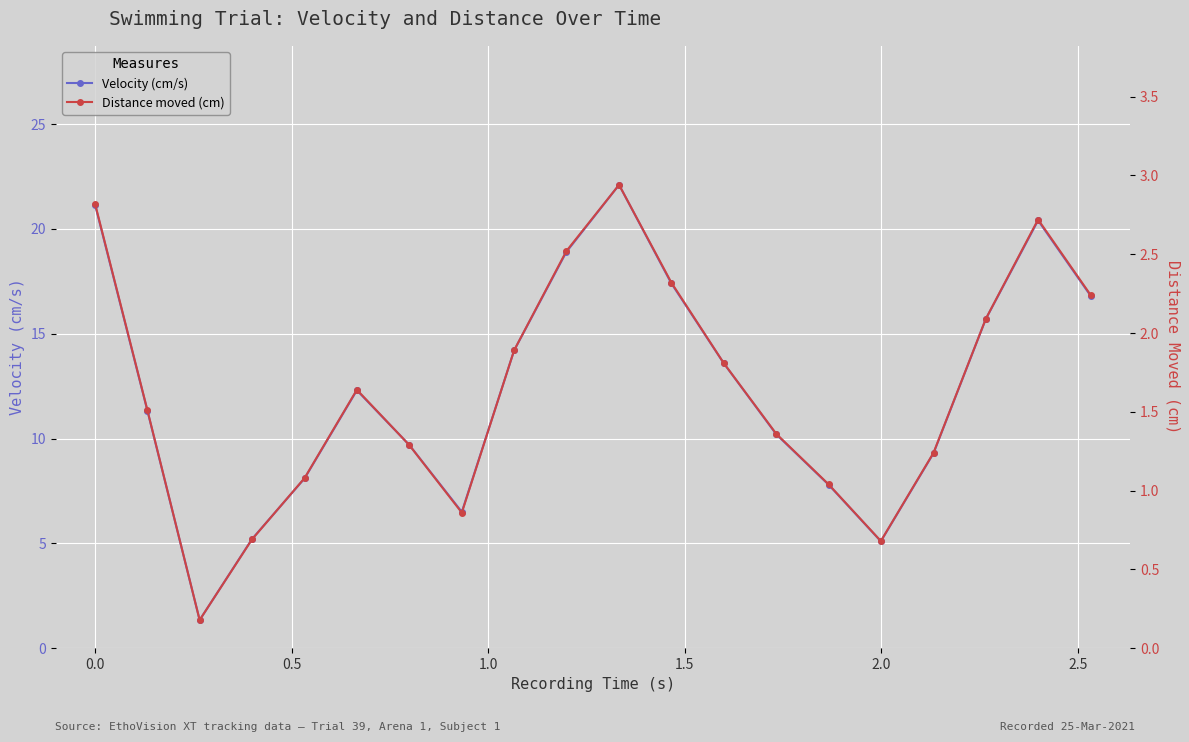

Count the number of categories in the chart.

20